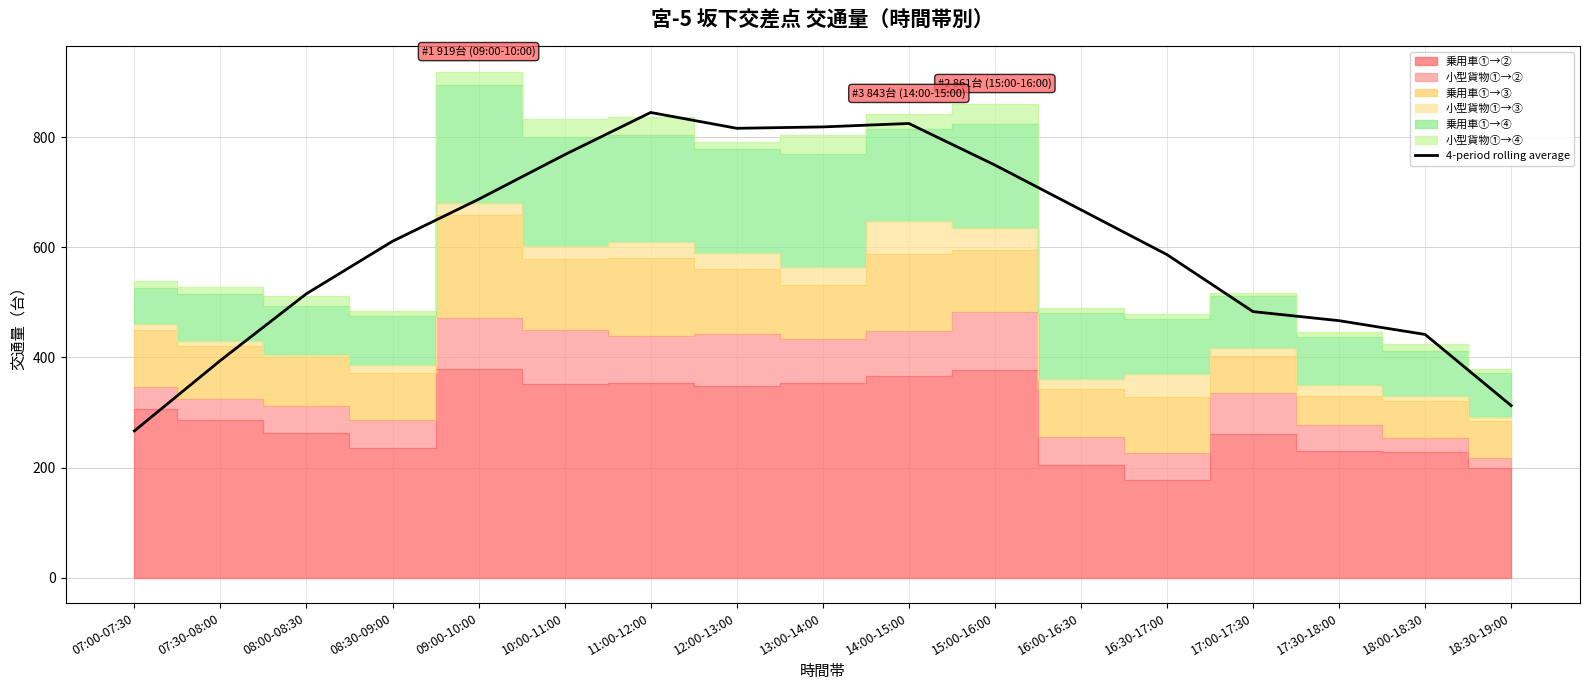

Rank the categories by value from highest to lowest.

11:00-12:00, 14:00-15:00, 13:00-14:00, 12:00-13:00, 10:00-11:00, 15:00-16:00, 09:00-10:00, 16:00-16:30, 08:30-09:00, 16:30-17:00, 08:00-08:30, 17:00-17:30, 17:30-18:00, 18:00-18:30, 07:30-08:00, 18:30-19:00, 07:00-07:30